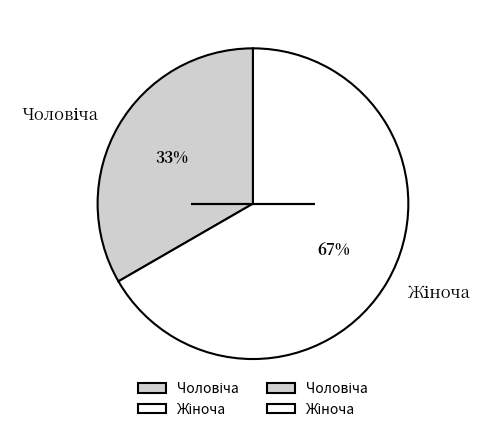

Is there any slice that represents more than half of the pie?

Yes